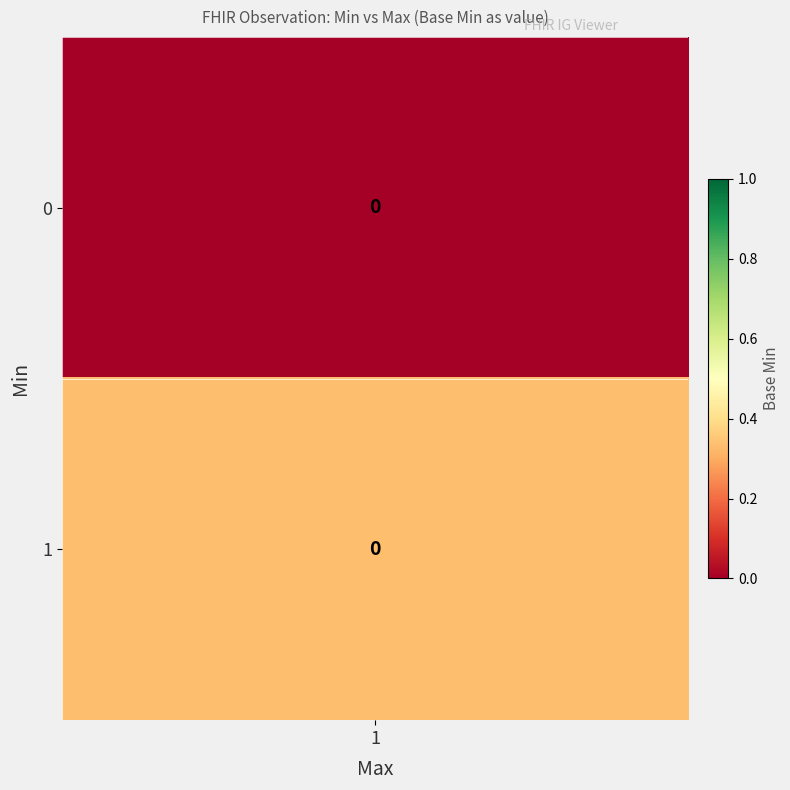

Count the number of data series in this chart.

2